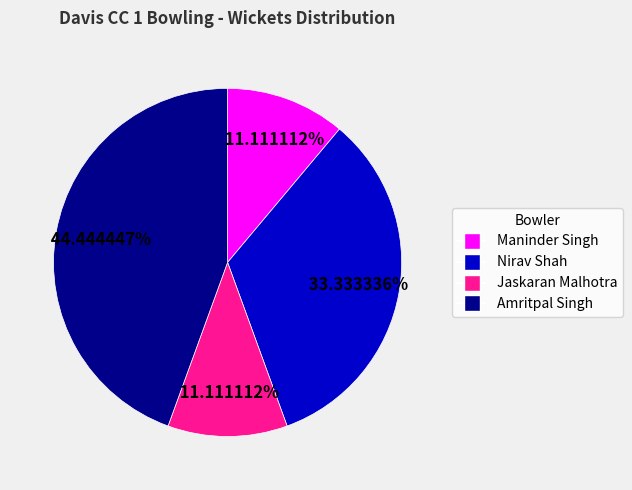

How many slices are in this pie chart?

4